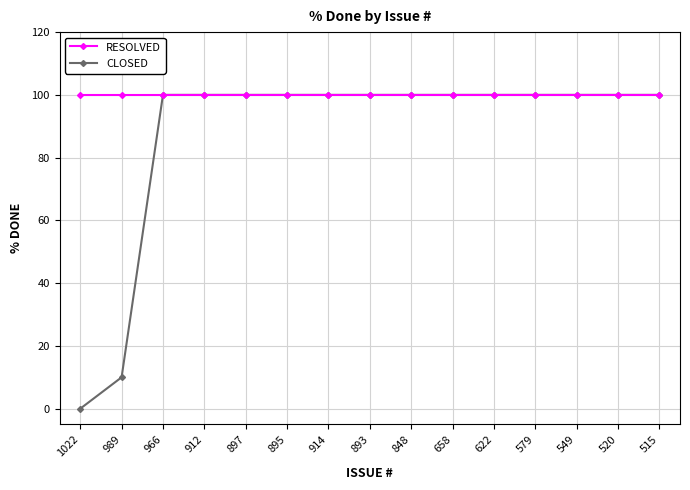

What is the total value across all series at 912?

200